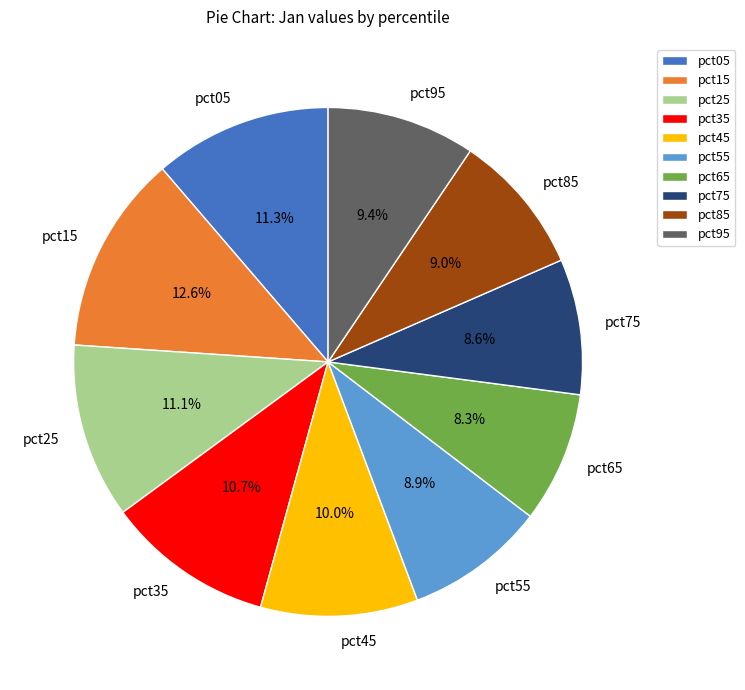

Combined, what portion of the pie is pct25 and pct55?

20.0%